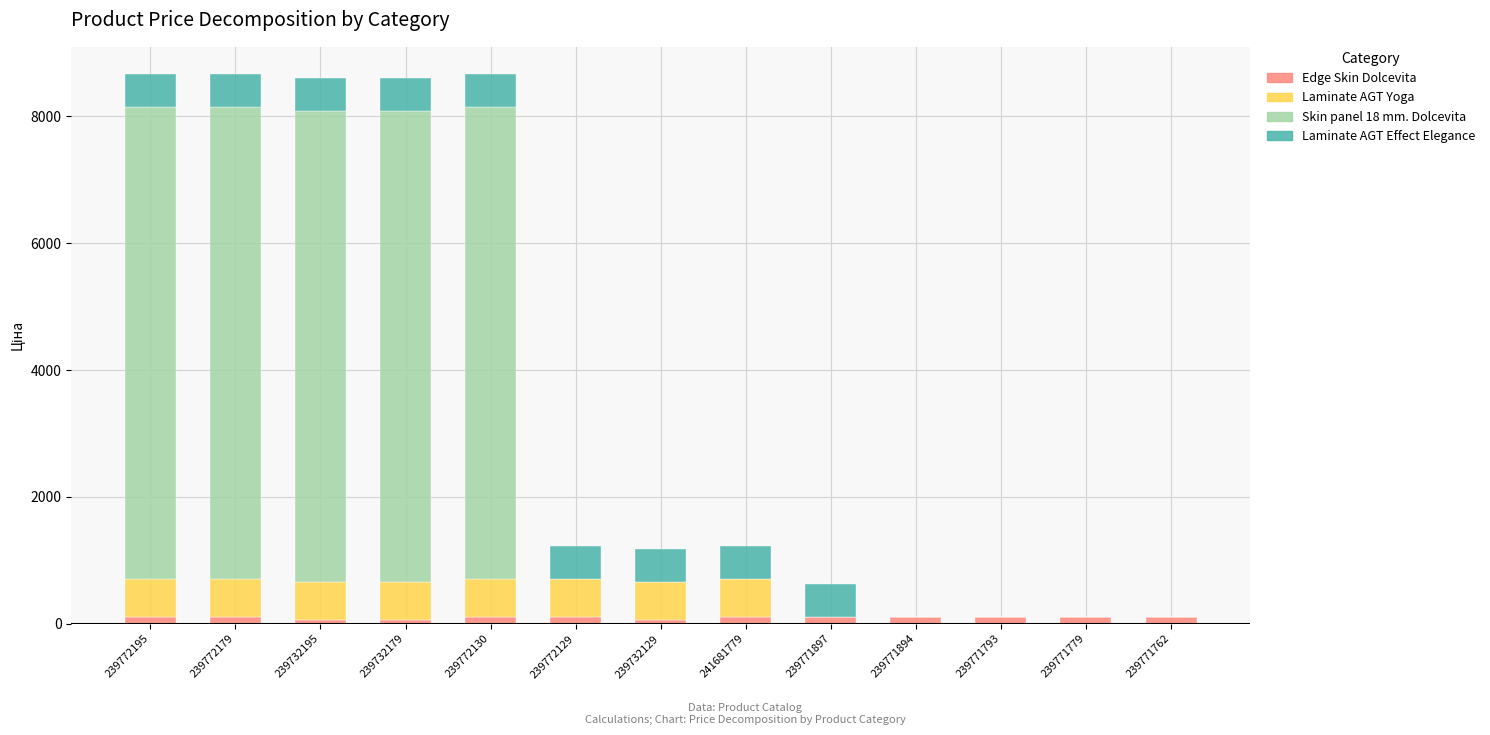

The Edge Skin Dolcevita series shows 111.7 at 241681779. True or false?

True